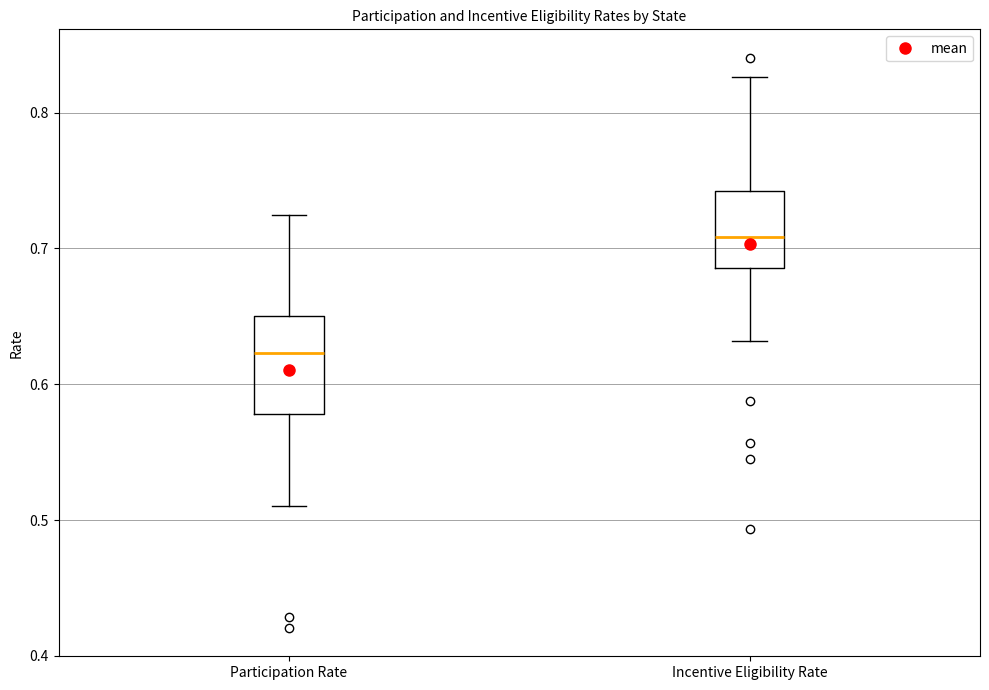

Reading left to right, read every box against the y-axis: the position of its median line, the range the box covers, and the ends of its whiskers. The values are not printed on the chart, so give them approximately, as read against the axis.

Participation Rate: median 0.62, box 0.58 to 0.65, whiskers 0.51 to 0.72
Incentive Eligibility Rate: median 0.71, box 0.69 to 0.74, whiskers 0.63 to 0.83